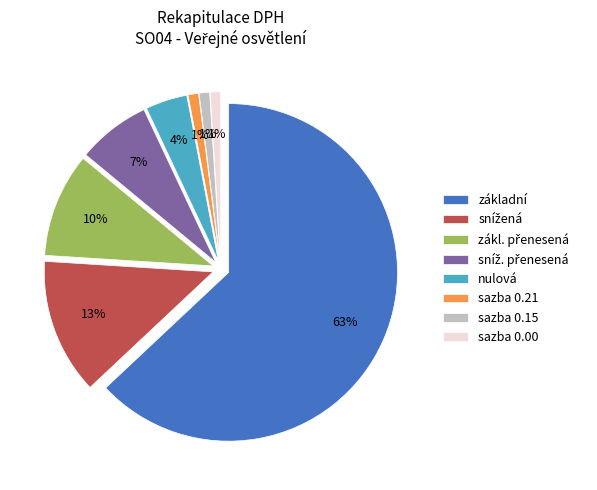

Approximately how many times larger is the value at základní compared to snížená?

4.8